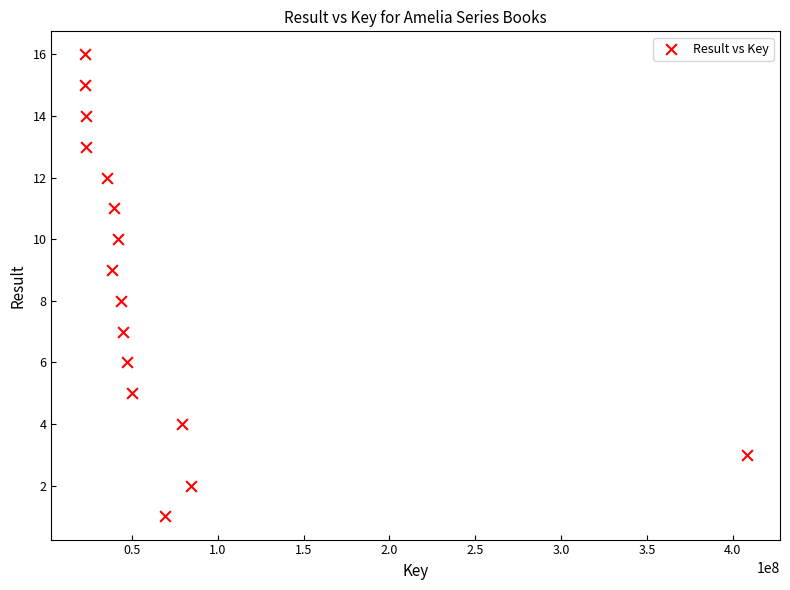

What is the range of X values (max minus min)?

385913882